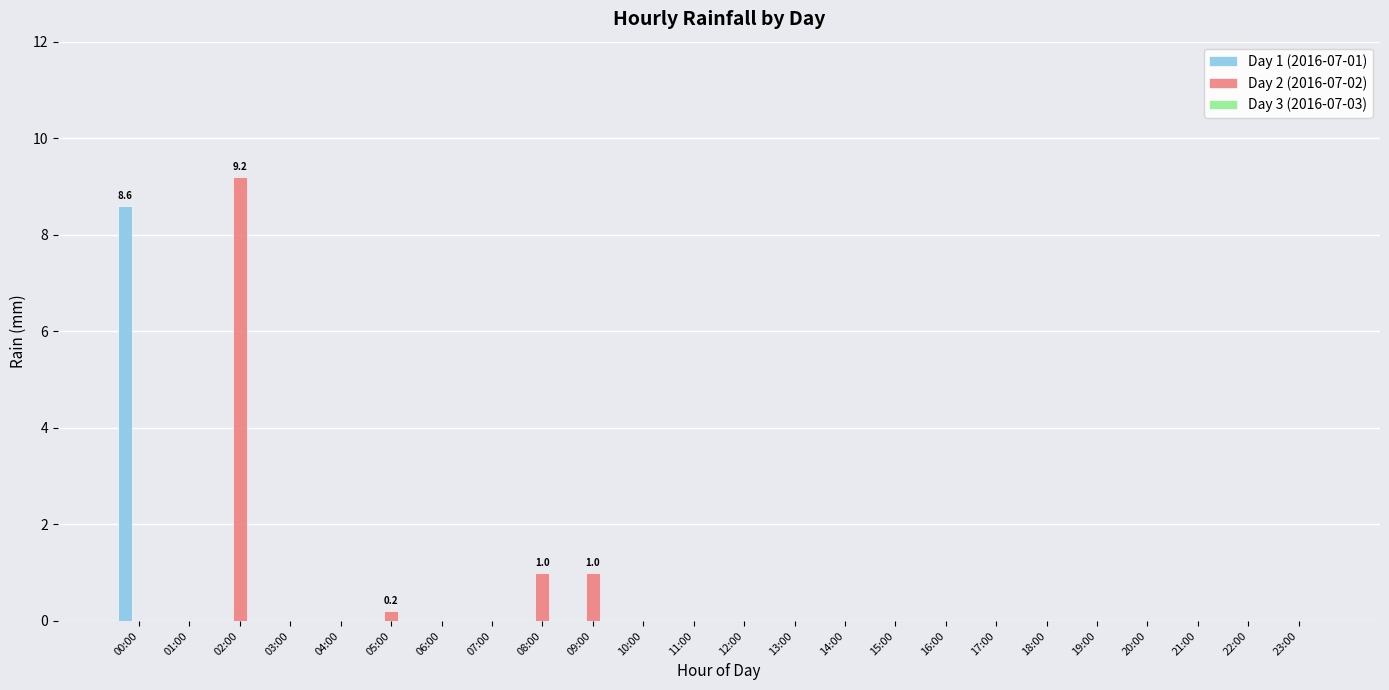

Between 09:00 and 14:00, which series saw the biggest shift?

Day 2 (2016-07-02)